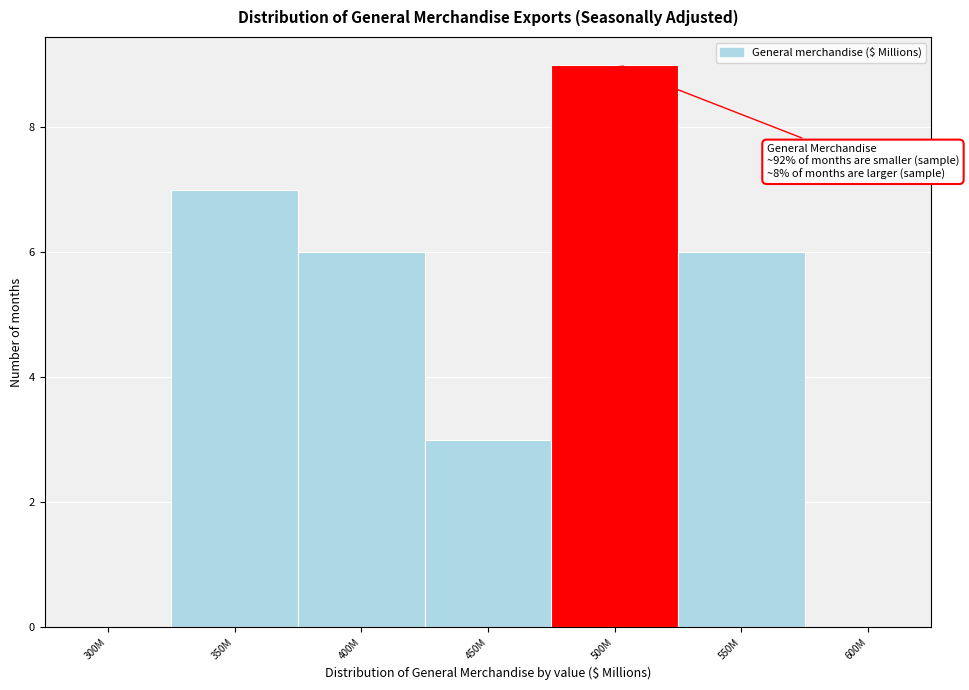

Reading left to right, transcribe all the data shown in this chart.

300M=0	350M=7	400M=6	450M=3	500M=9	550M=6	600M=0